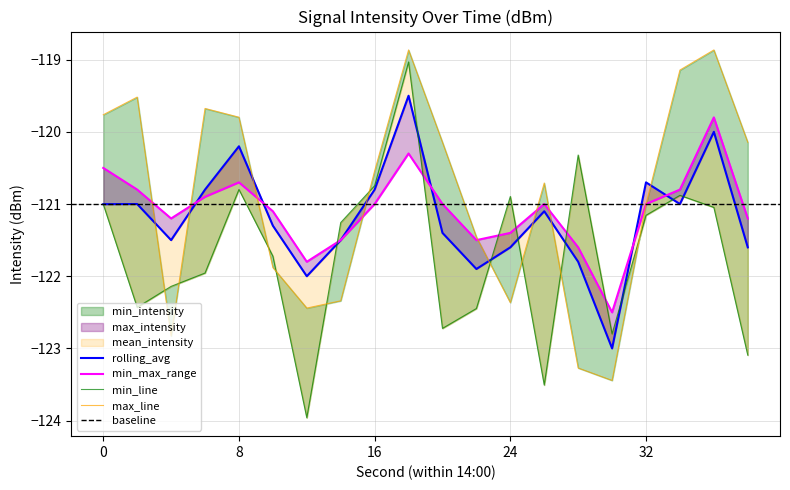

At which category is the sum across all series the highest?

18